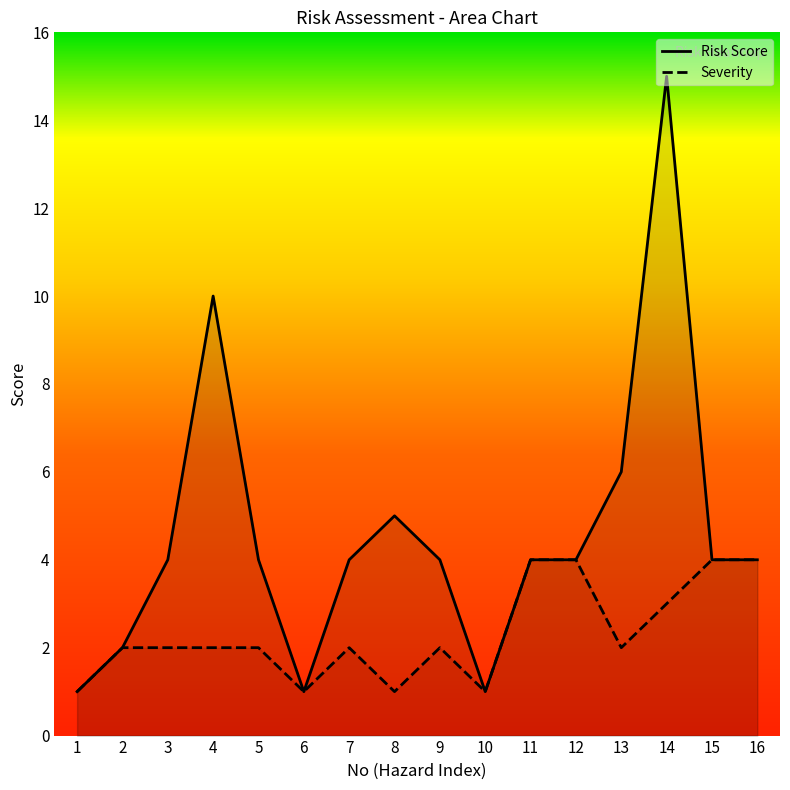

At how many categories does at least one series exceed 6?

2